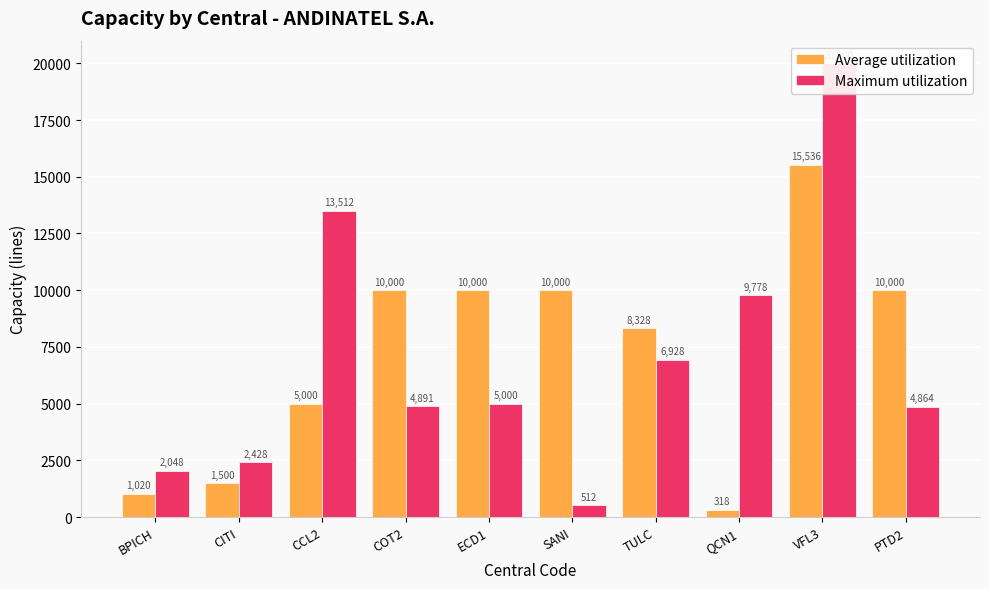

What is the sum of all Average utilization values?

71702